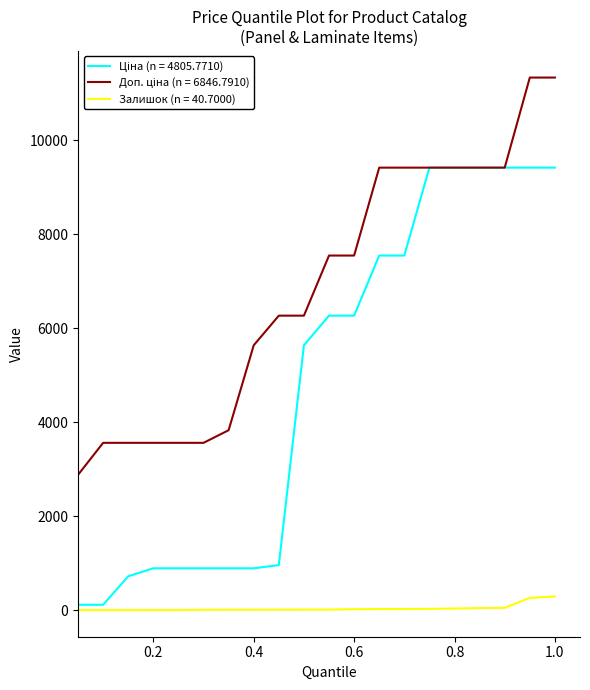

What is the maximum value shown in the chart?

11334.0